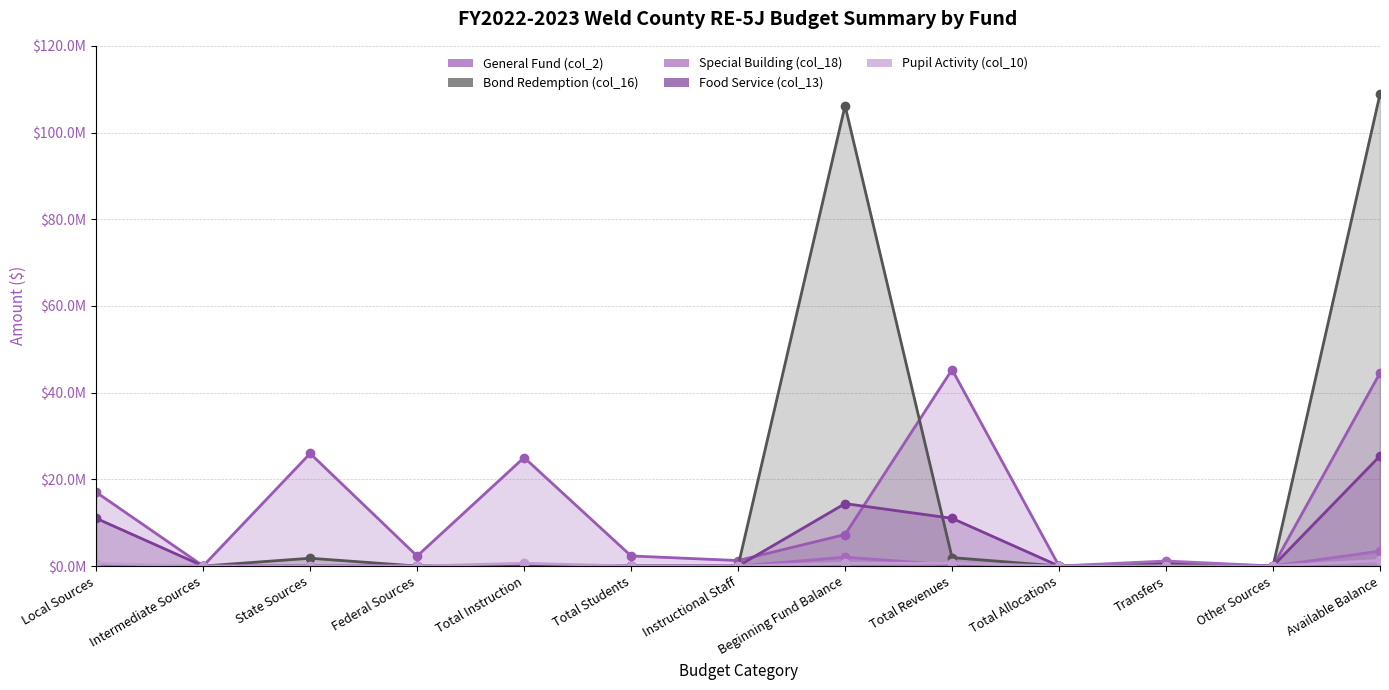

Is it true that Pupil Activity (col_10) equals -575913 at Total Students?

False